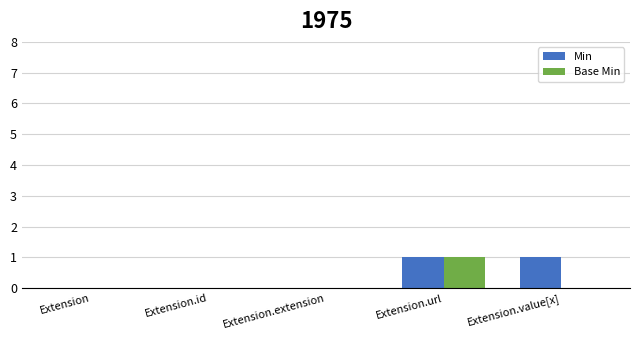

The value of Min at Extension.value[x] is 1. True or false?

True